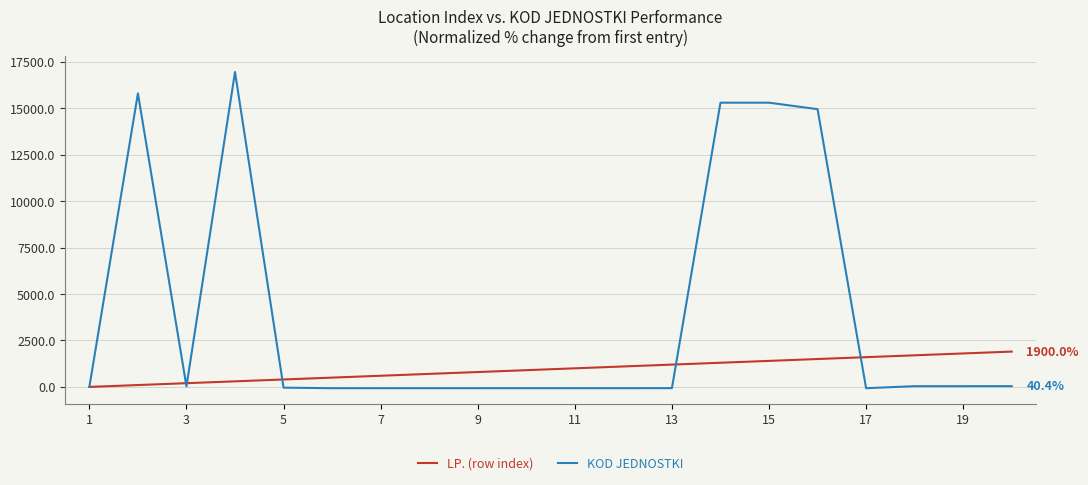

What is the maximum value for KOD JEDNOSTKI?

16941.5